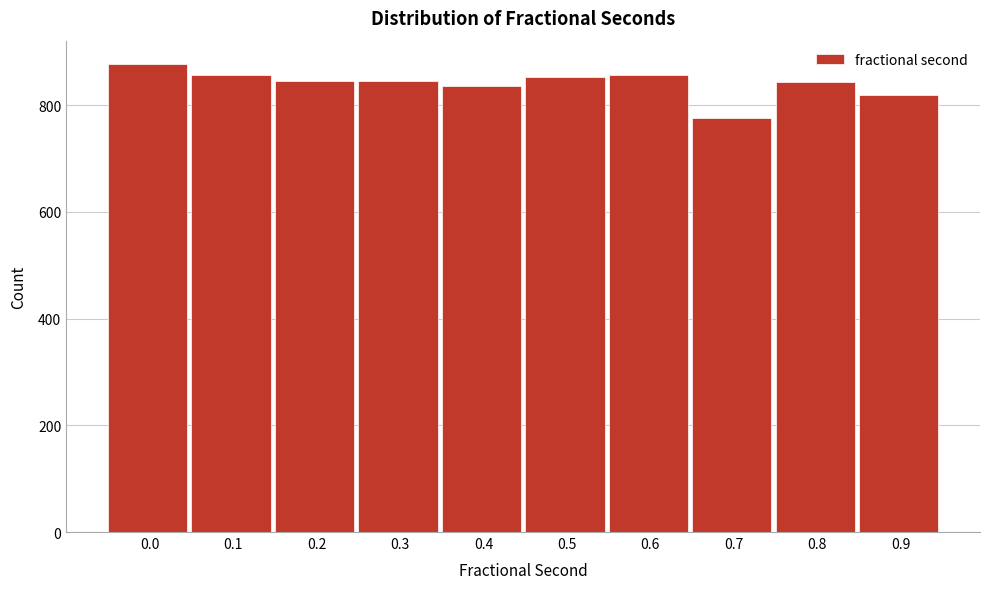

What is the maximum value shown in the chart?

877